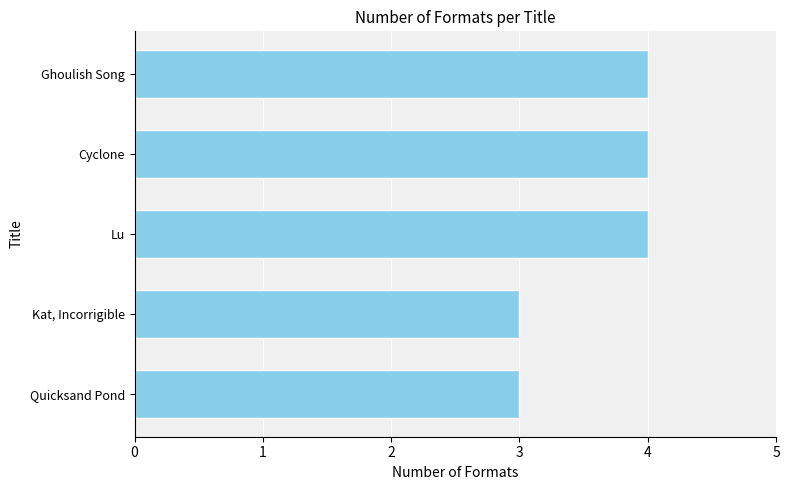

Between Lu and Quicksand Pond, which is larger?

Lu